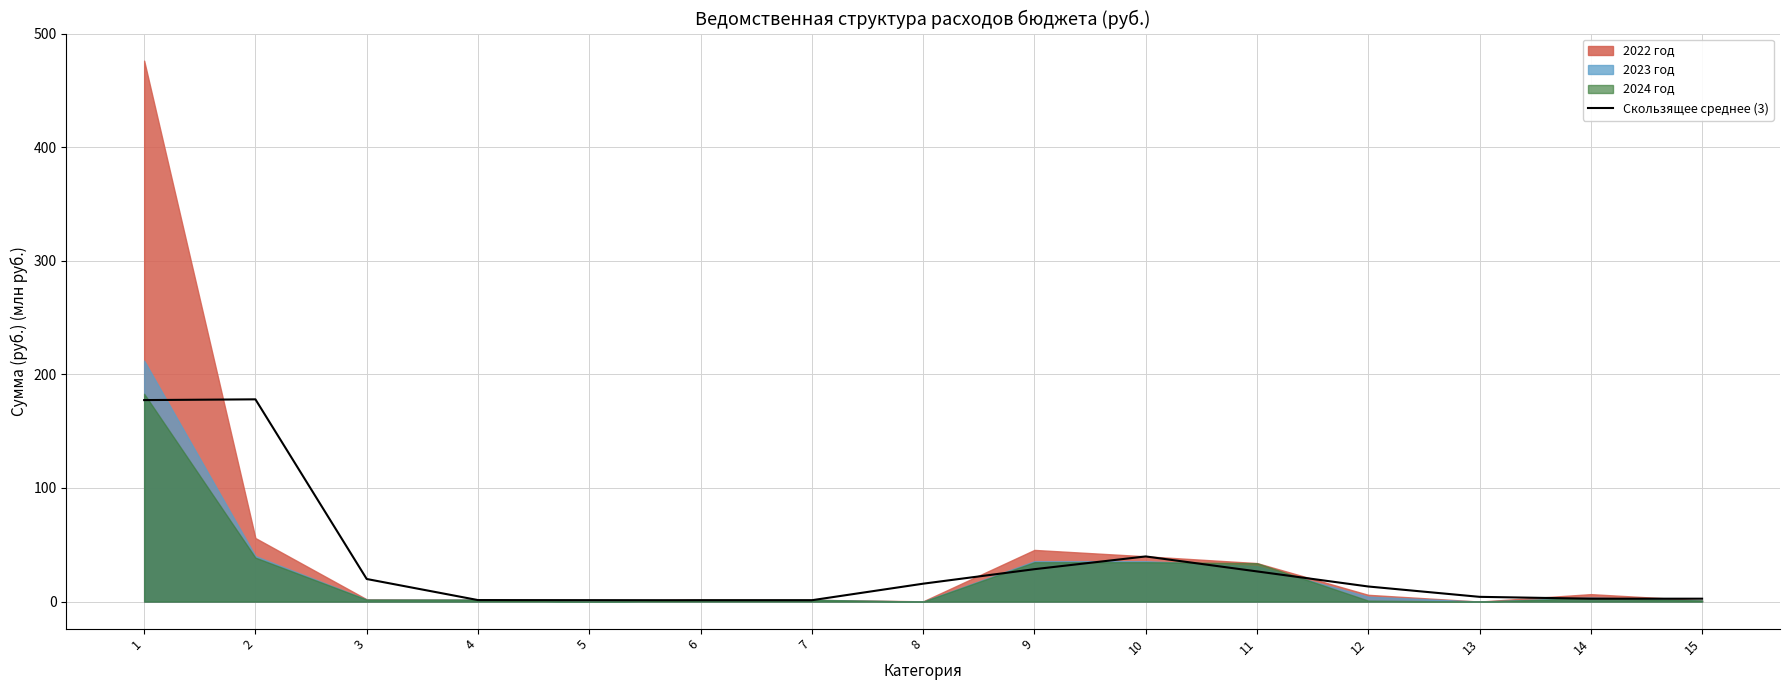

Where does the data first go above 13?

1